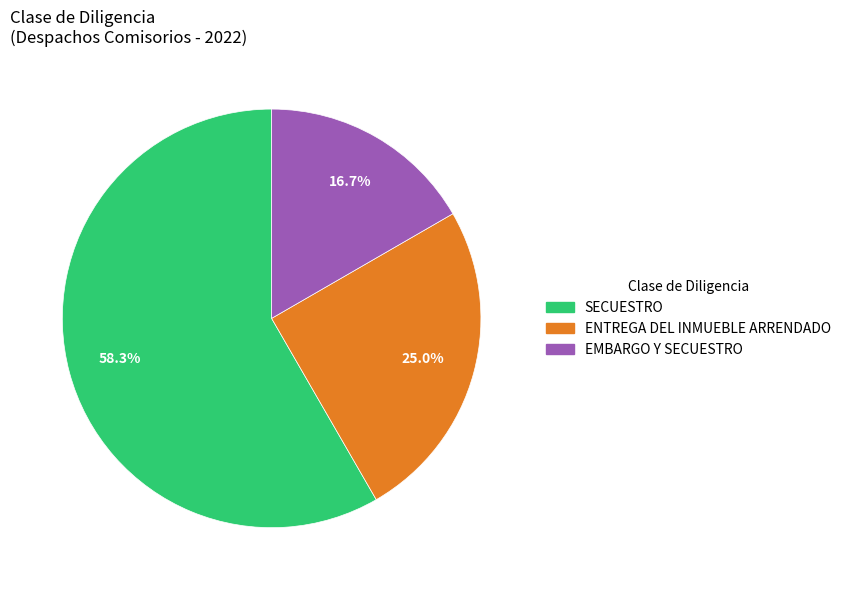

To the nearest percent, what is the difference between the largest and smallest slice percentages?

42%